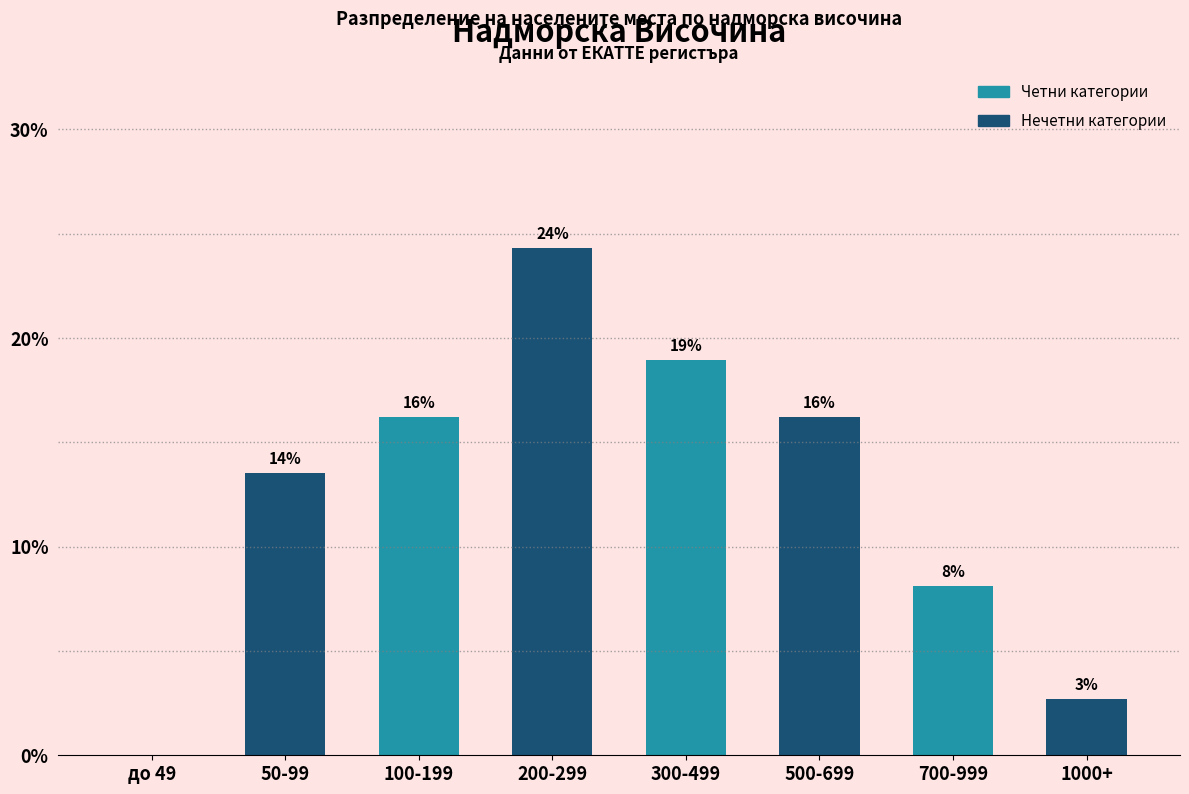

Are the bars horizontal?

No